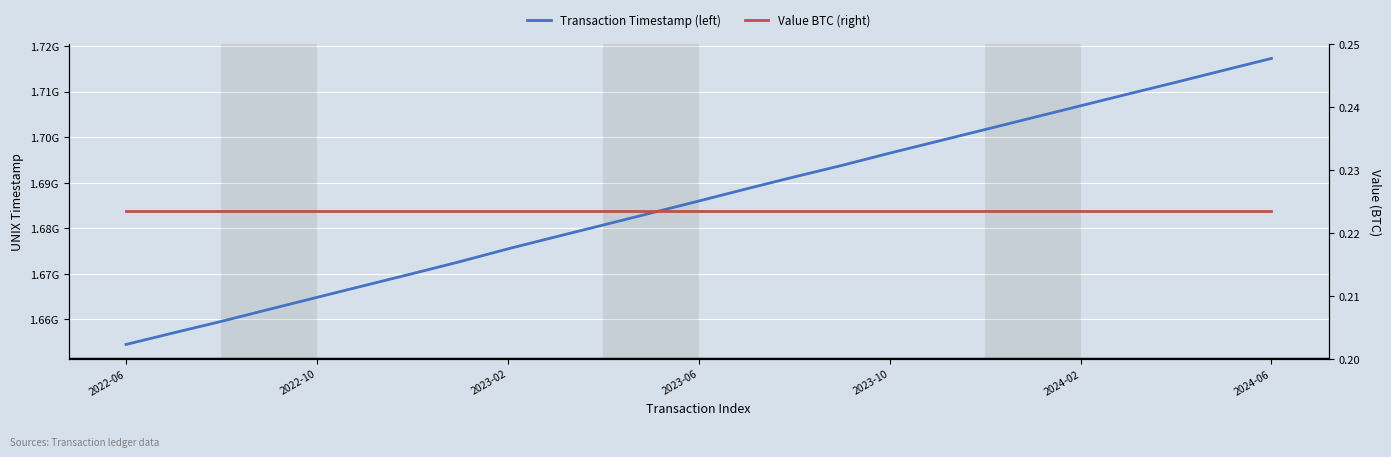

Which series has the widest spread of values?

Transaction Timestamp (left)